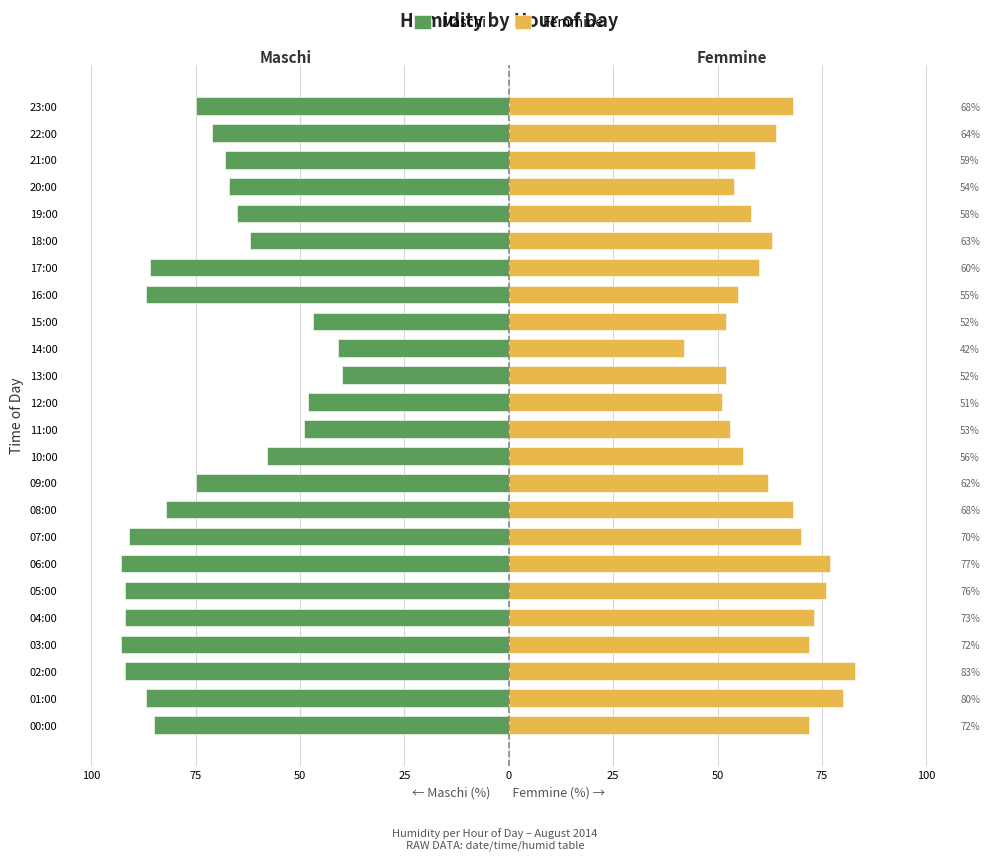

Is it true that Femmine equals 11 at 12:00?

False